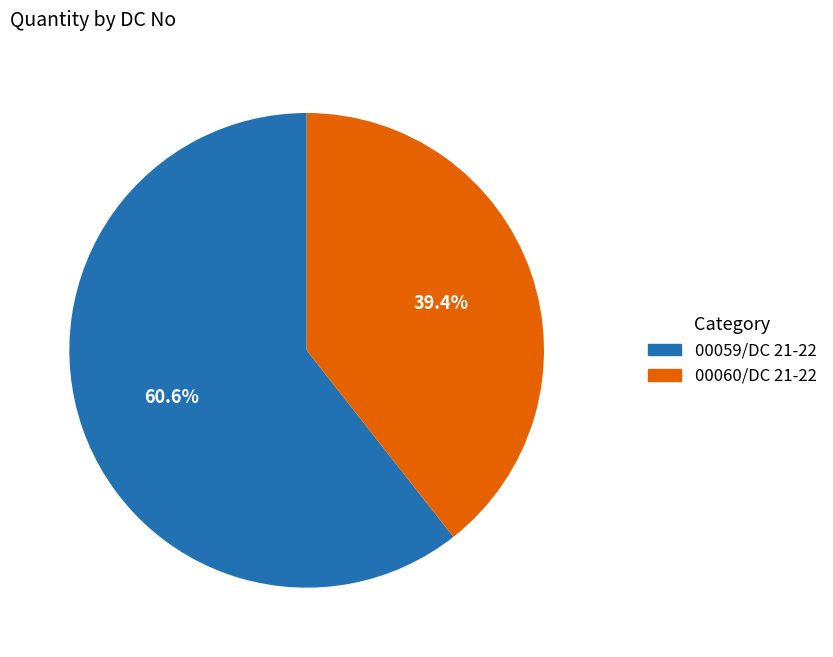

Which slice is the largest?

00059/DC 21-22